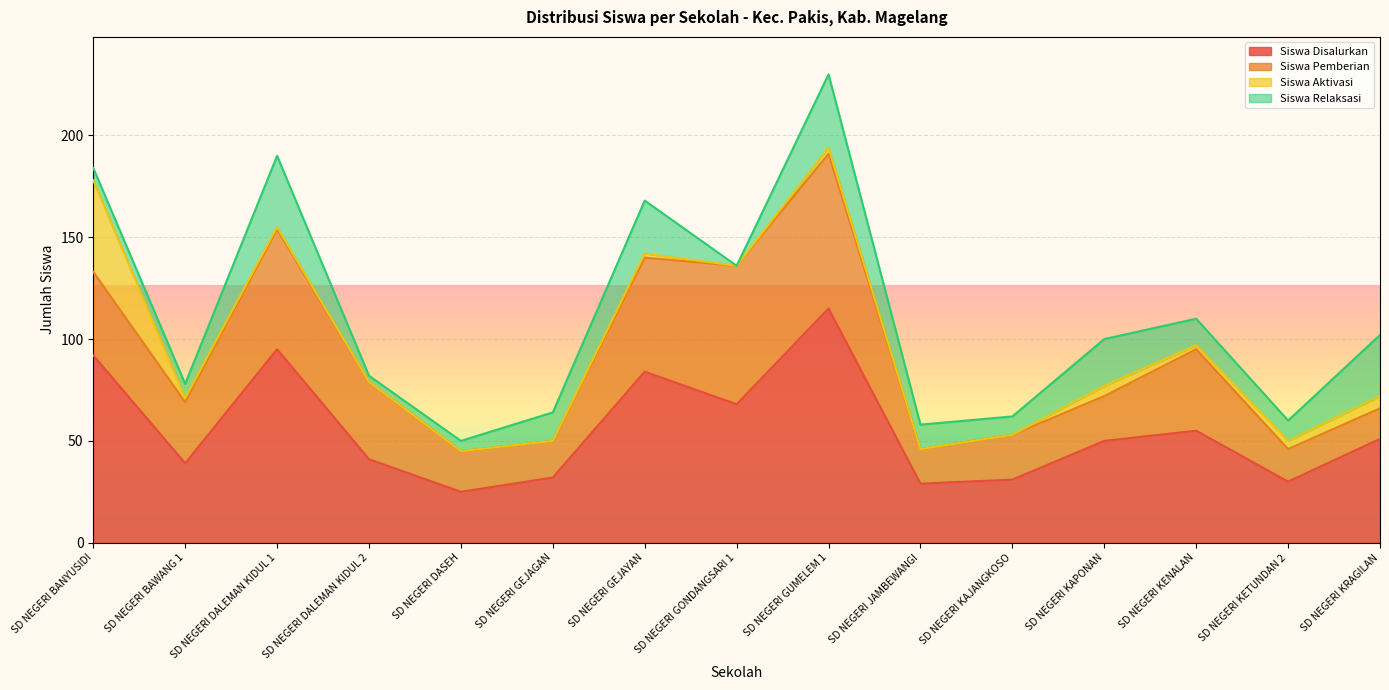

Is it true that Siswa Disalurkan equals 51 at SD NEGERI KAJANGKOSO?

False